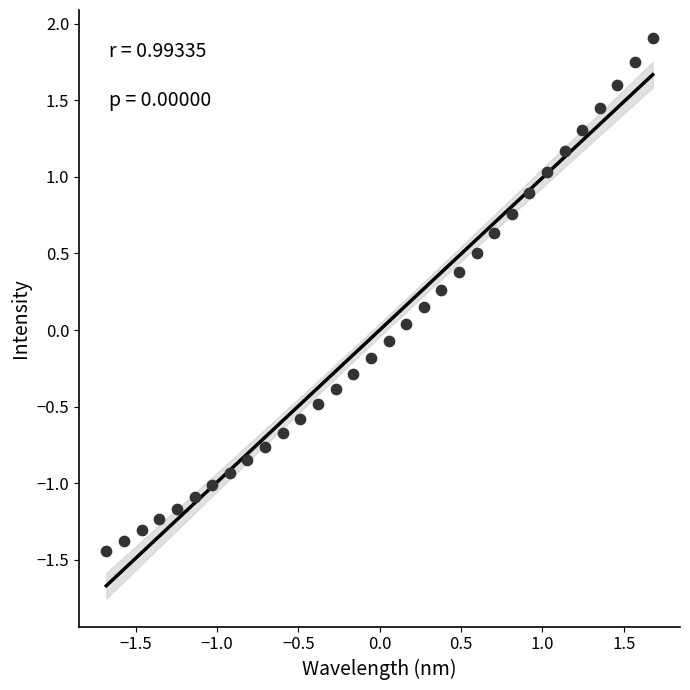

What is the range of Y values (max minus min)?

3.3